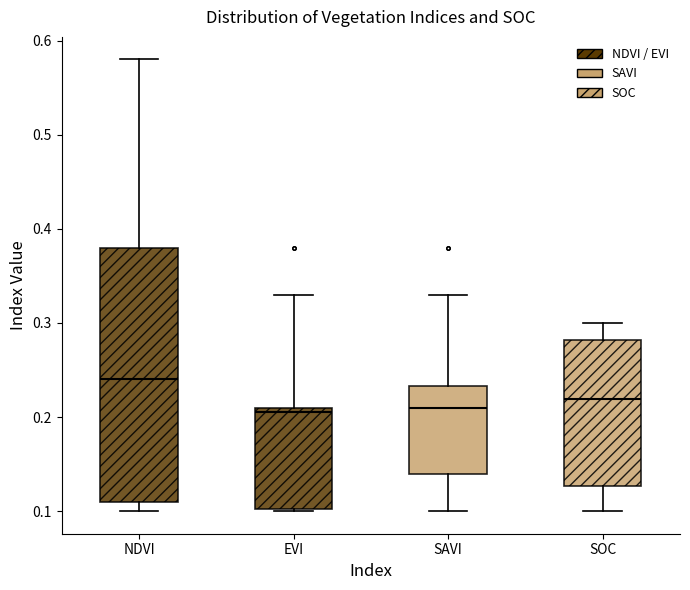

Which box is the tallest, from its lower edge to its upper edge?

NDVI